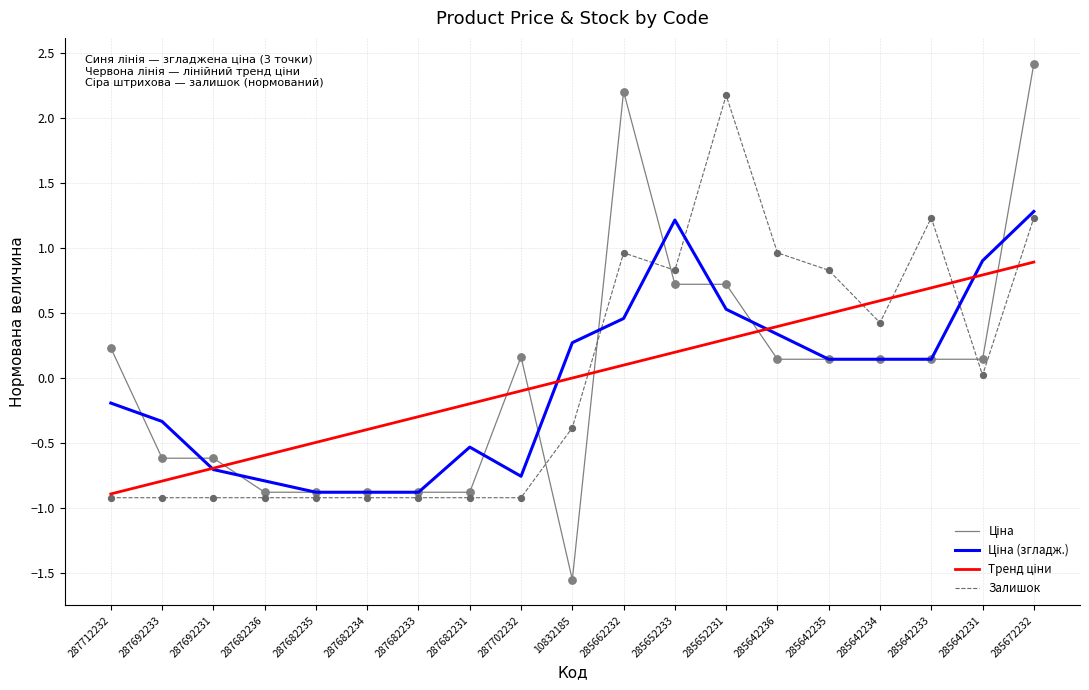

What is the total value across all series at 285662232?

3.7